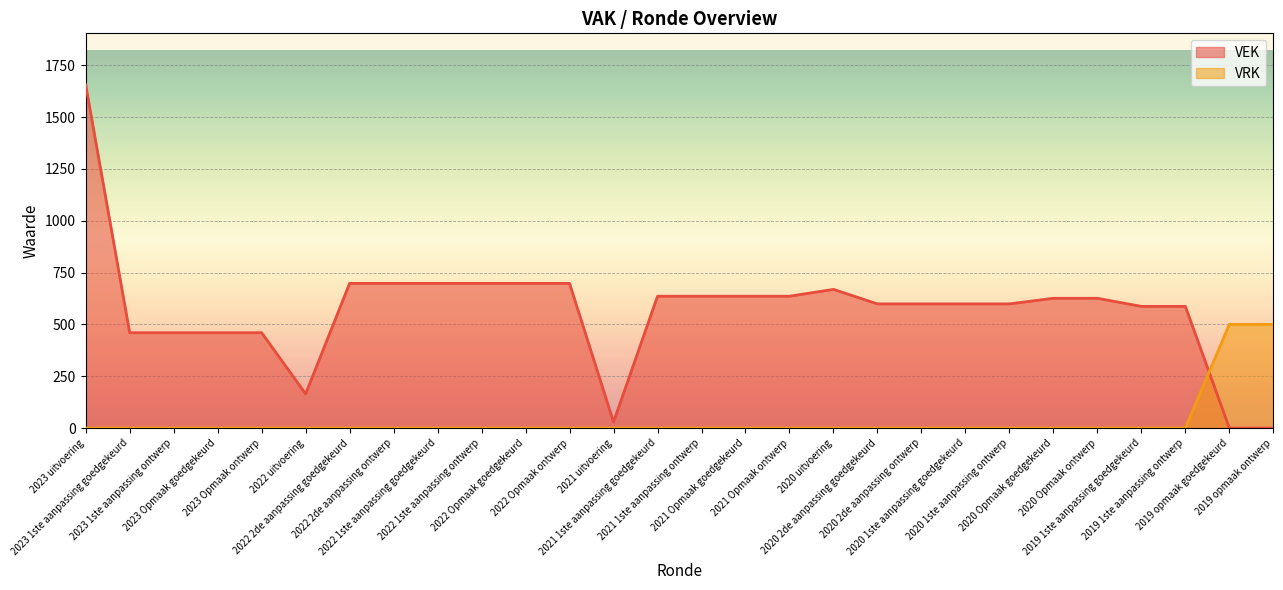

Which series has the largest range (max minus min)?

VEK